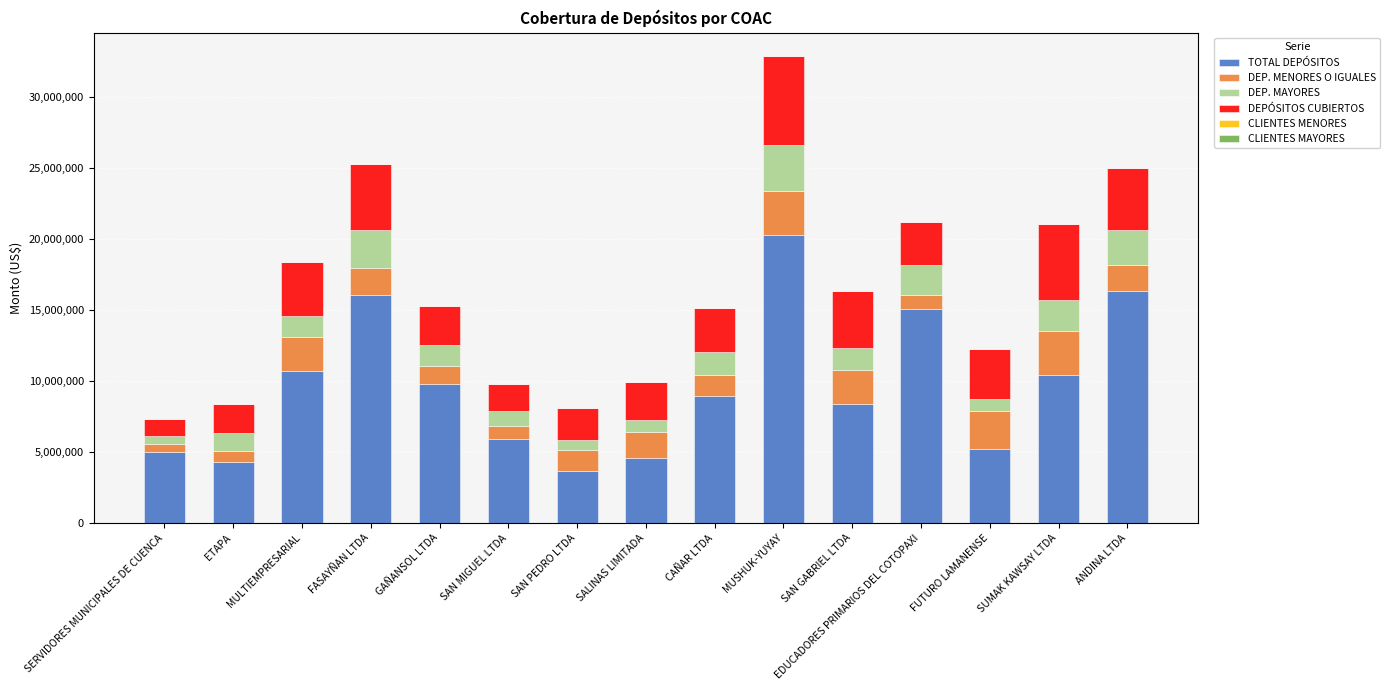

At which category is the sum across all series the highest?

MUSHUK-YUYAY